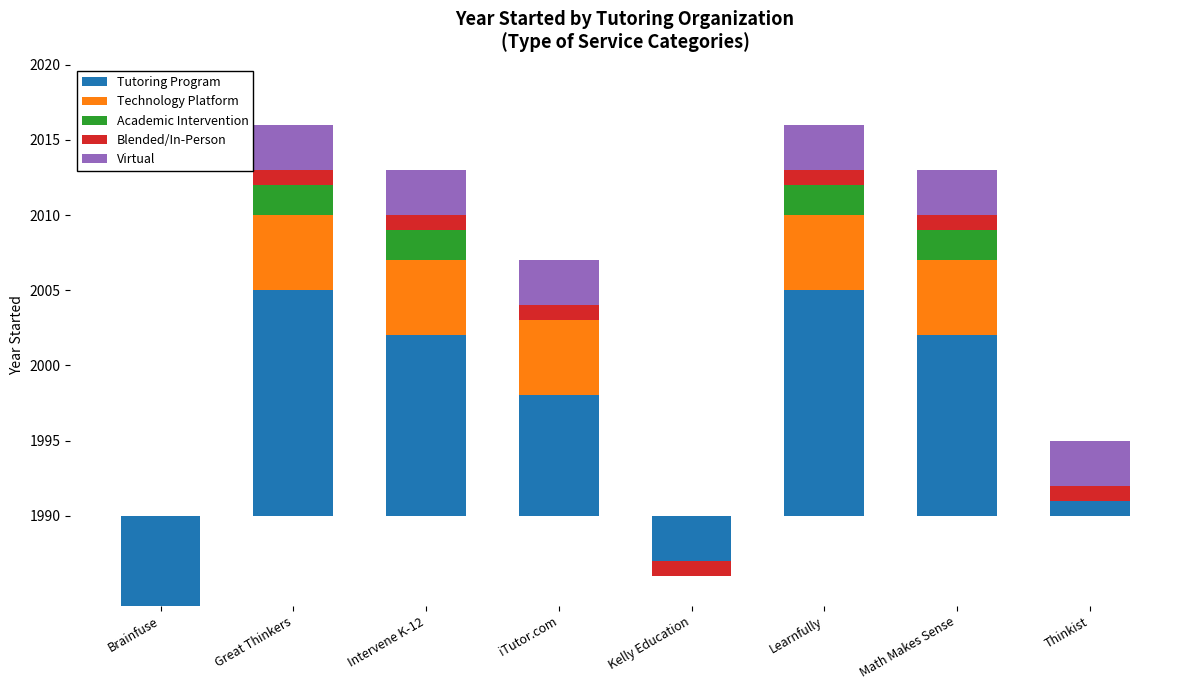

Which has a higher value, Kelly Education or Brainfuse?

Kelly Education